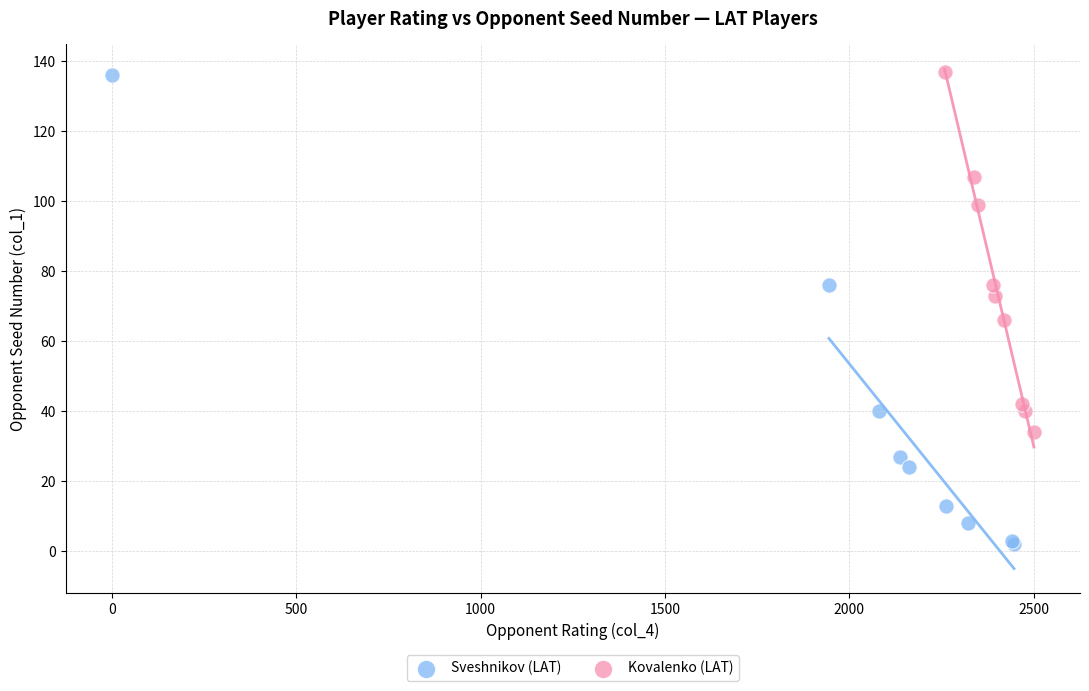

Which series has the widest spread of Y values?

Sveshnikov (LAT)